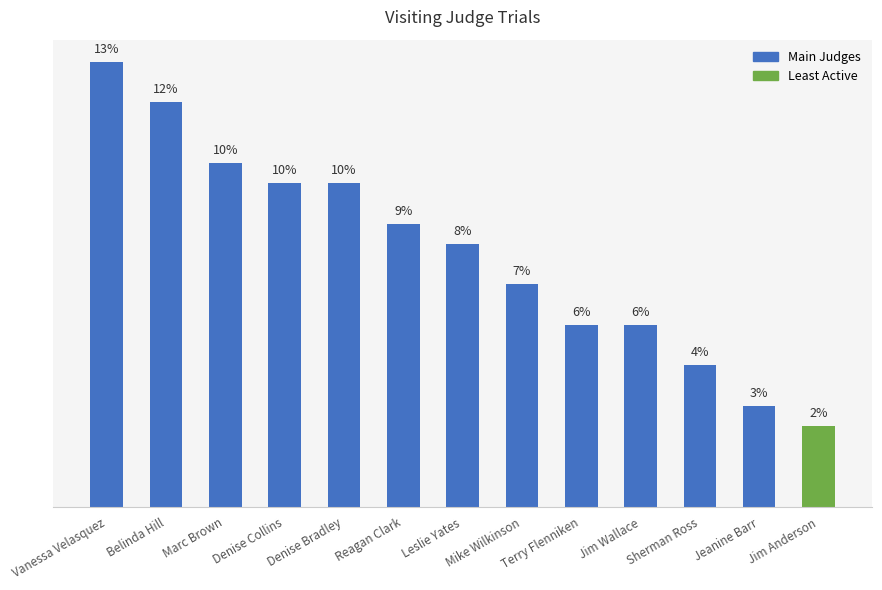

Are the bars horizontal?

No